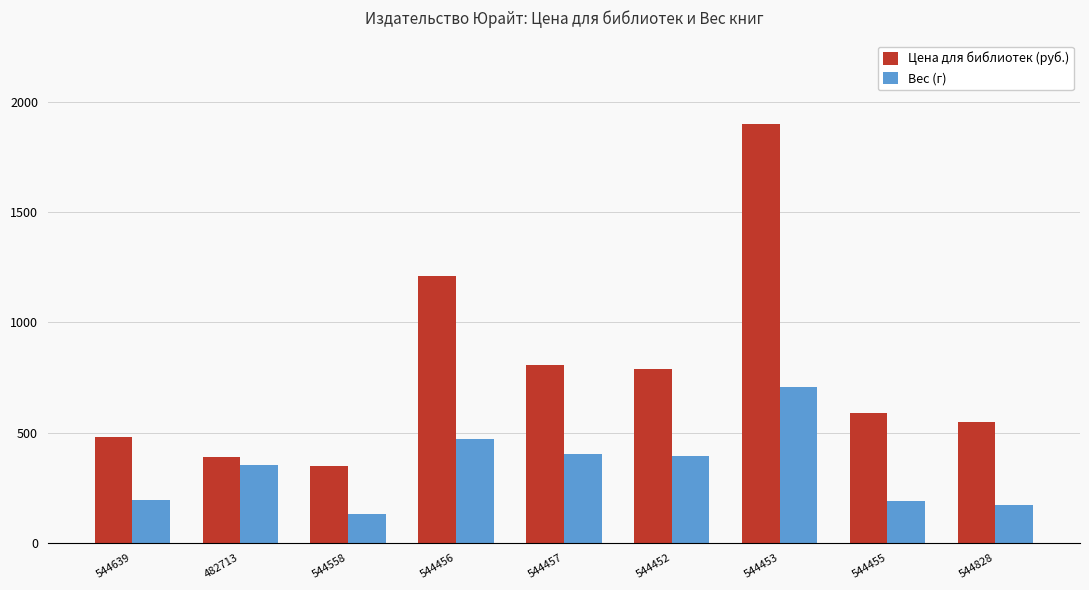

Rank the series by their maximum value, from lowest to highest.

Вес (г), Цена для библиотек (руб.)